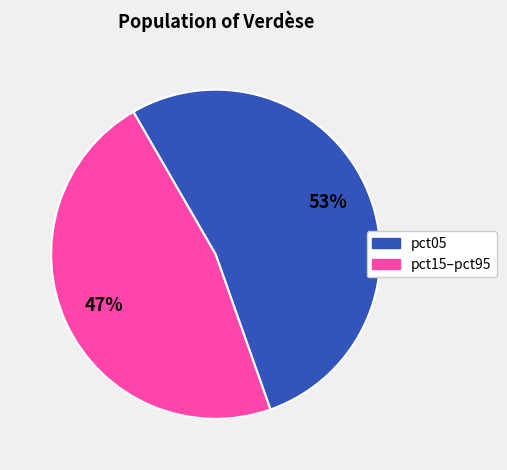

To the nearest percent, what is the difference between the largest and smallest slice percentages?

6%